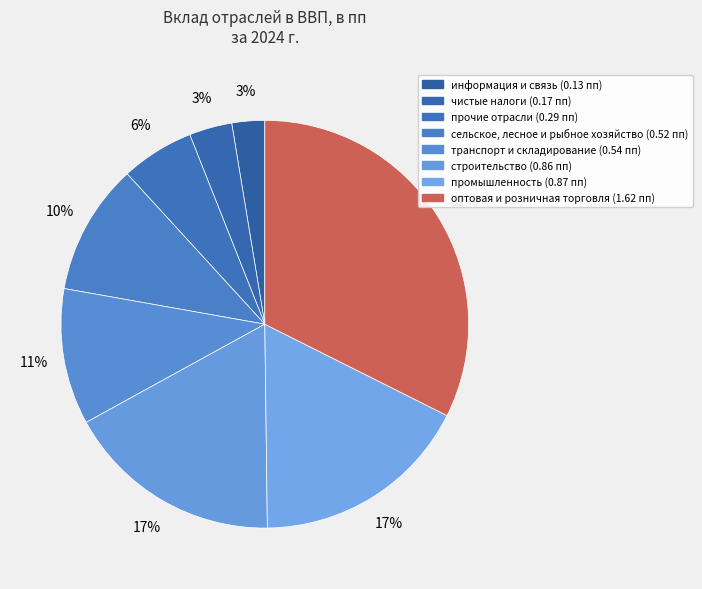

Is it true that промышленность is 17% of the pie?

True